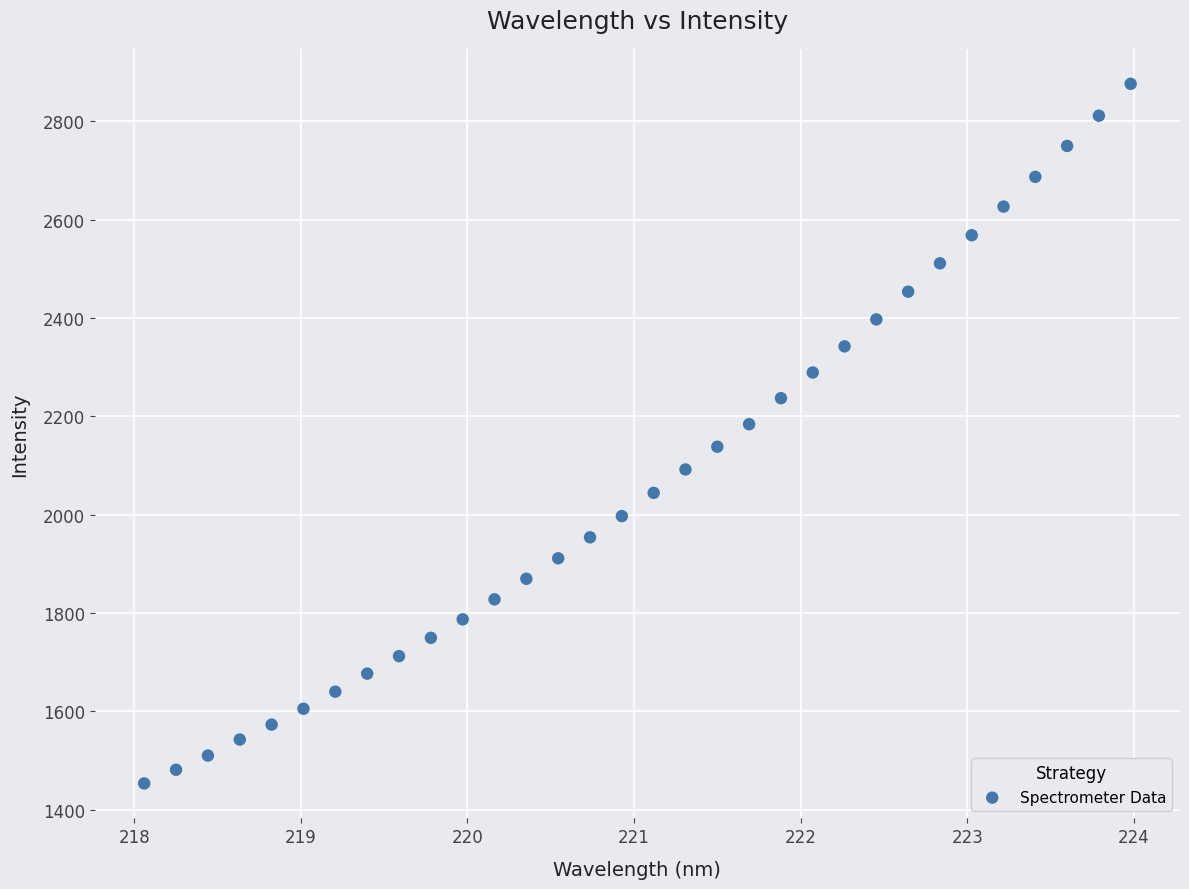

What is the range of X values (max minus min)?

5.9